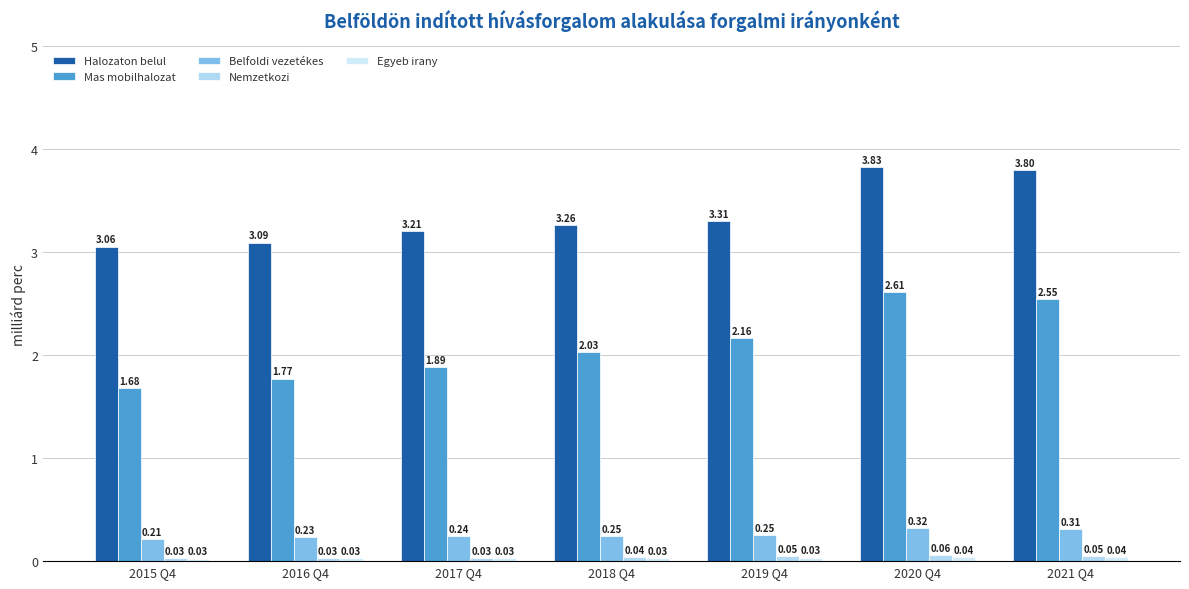

The value of Egyeb irany at 2018 Q4 is 0.0. True or false?

False